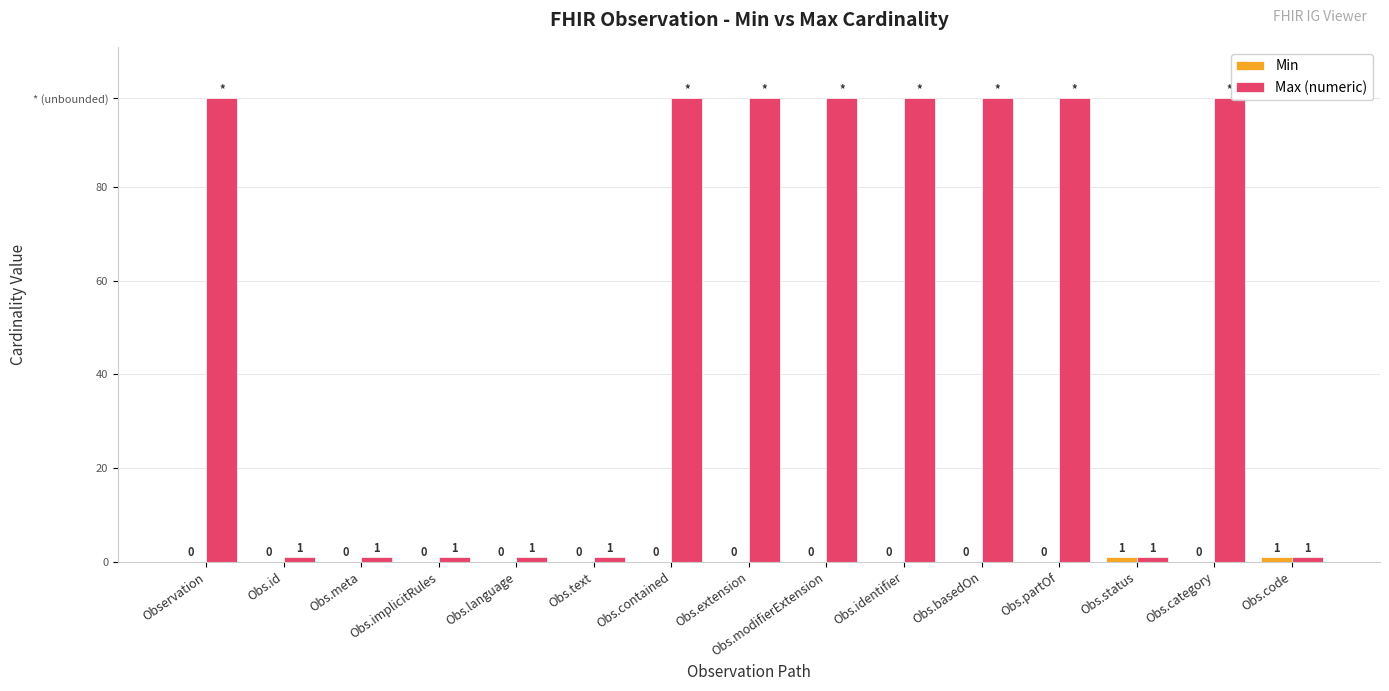

Count the number of categories in the chart.

15